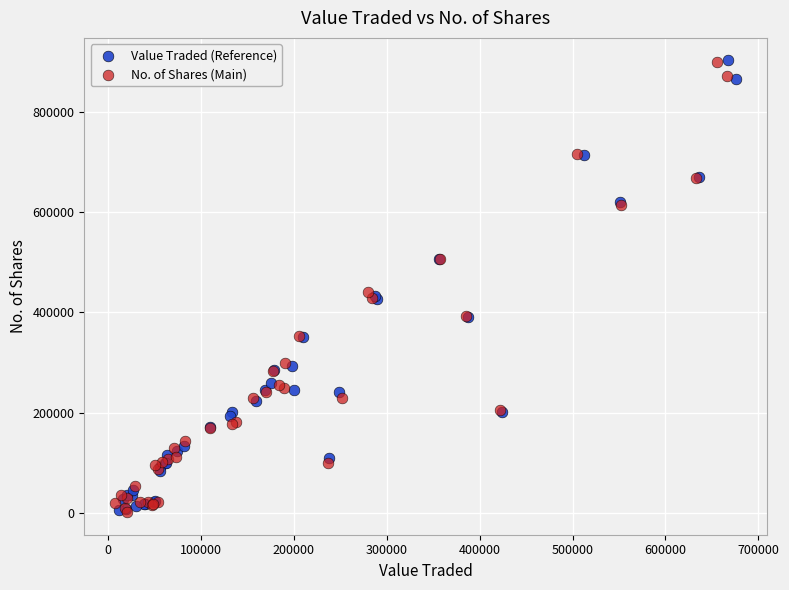

What are all the series names shown in the legend?

Value Traded (Reference), No. of Shares (Main)